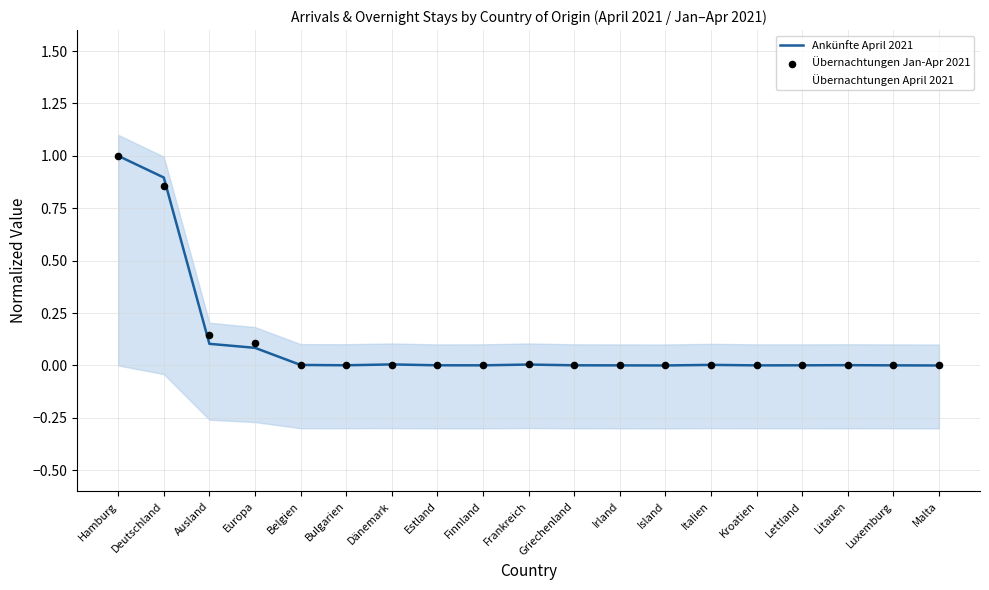

Which series contains the lowest Y value?

Ankünfte April 2021